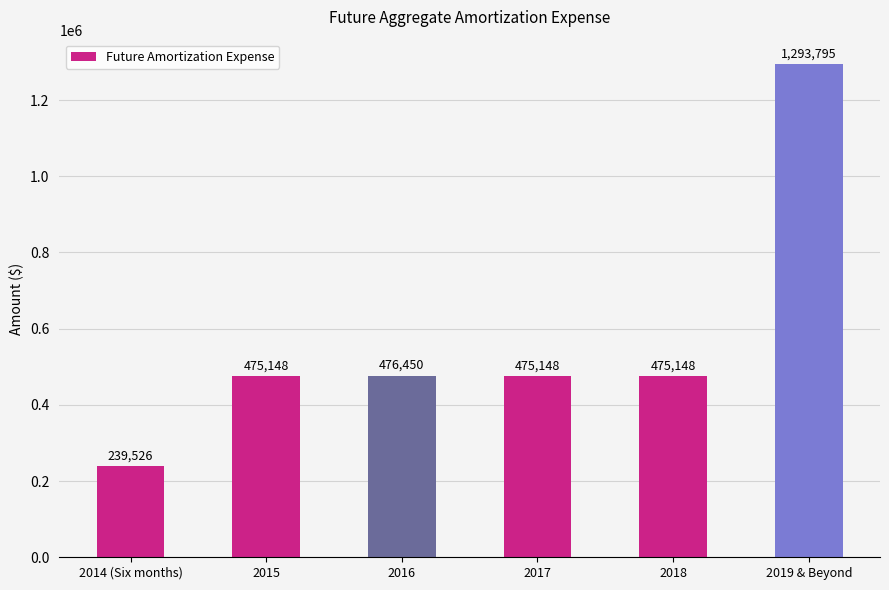

Which category has the highest value across all series?

2019 & Beyond